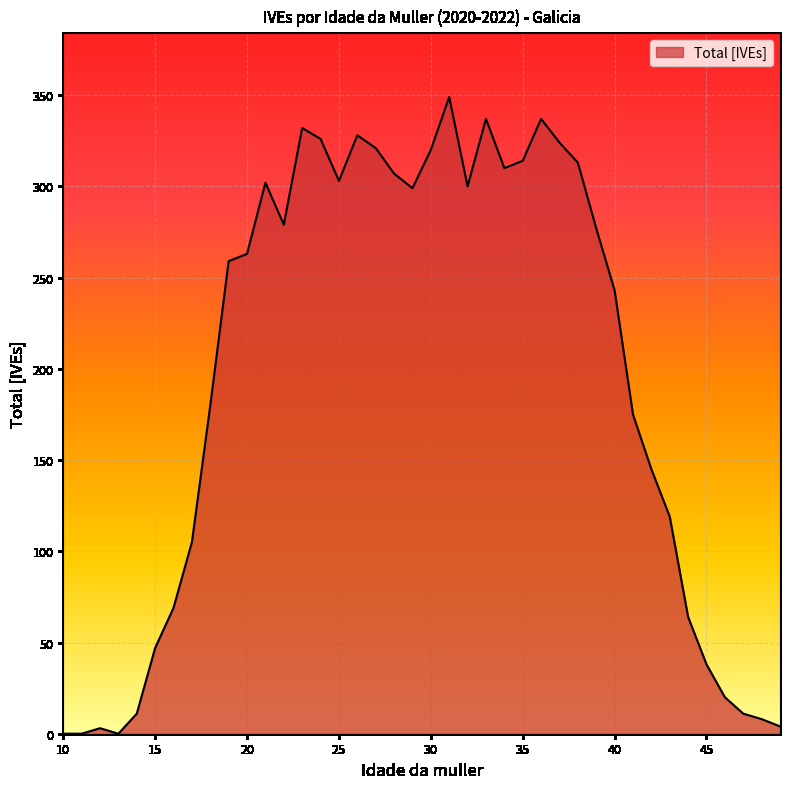

What is the greatest value displayed?

349